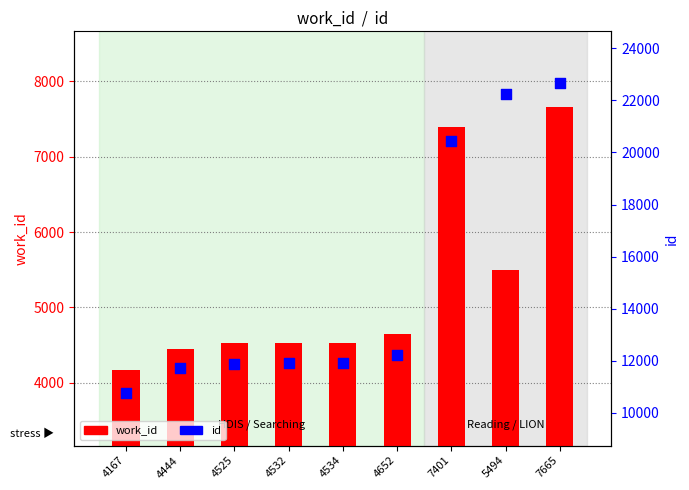

What are all the series names shown in the legend?

work_id, id